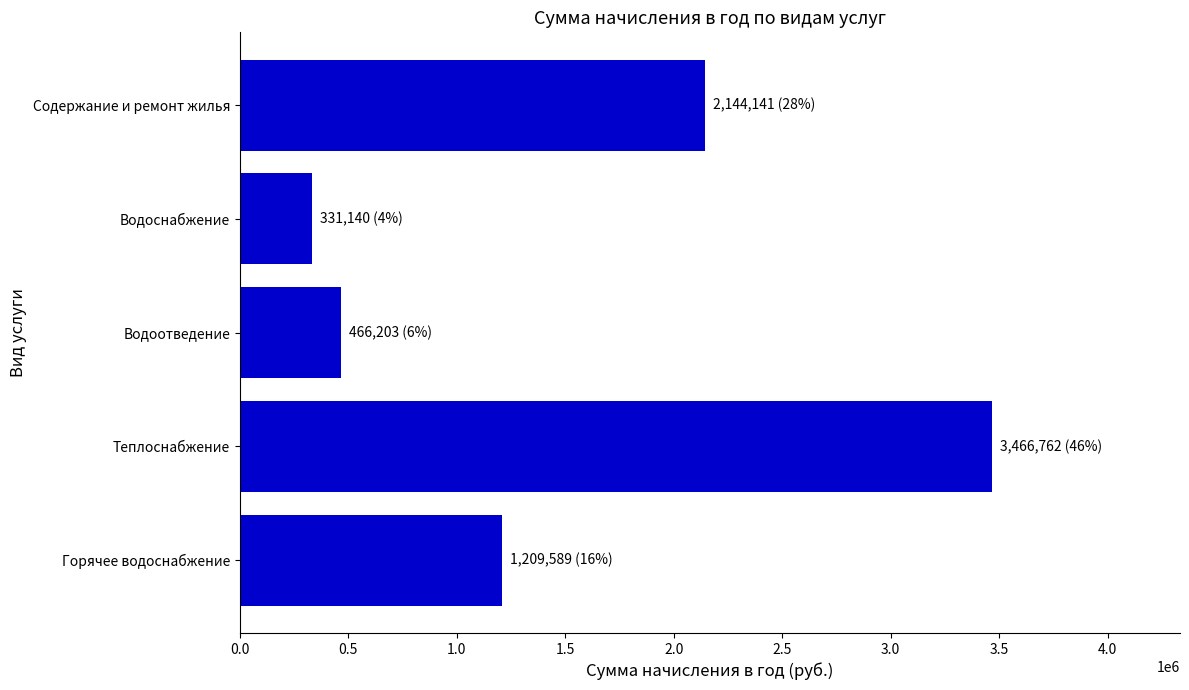

How many data points does each series have?

5